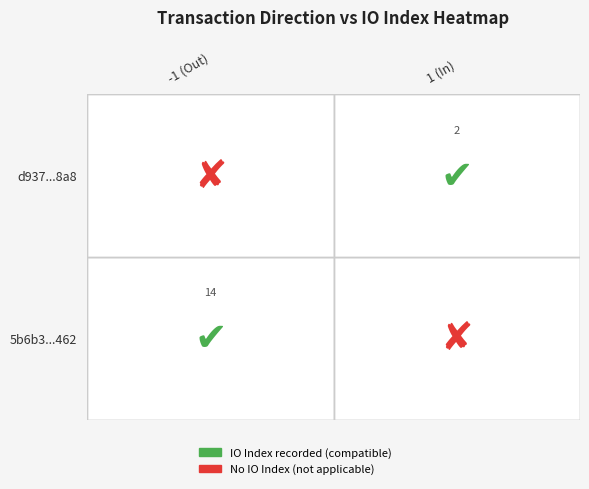

At how many categories does at least one series exceed 8?

1